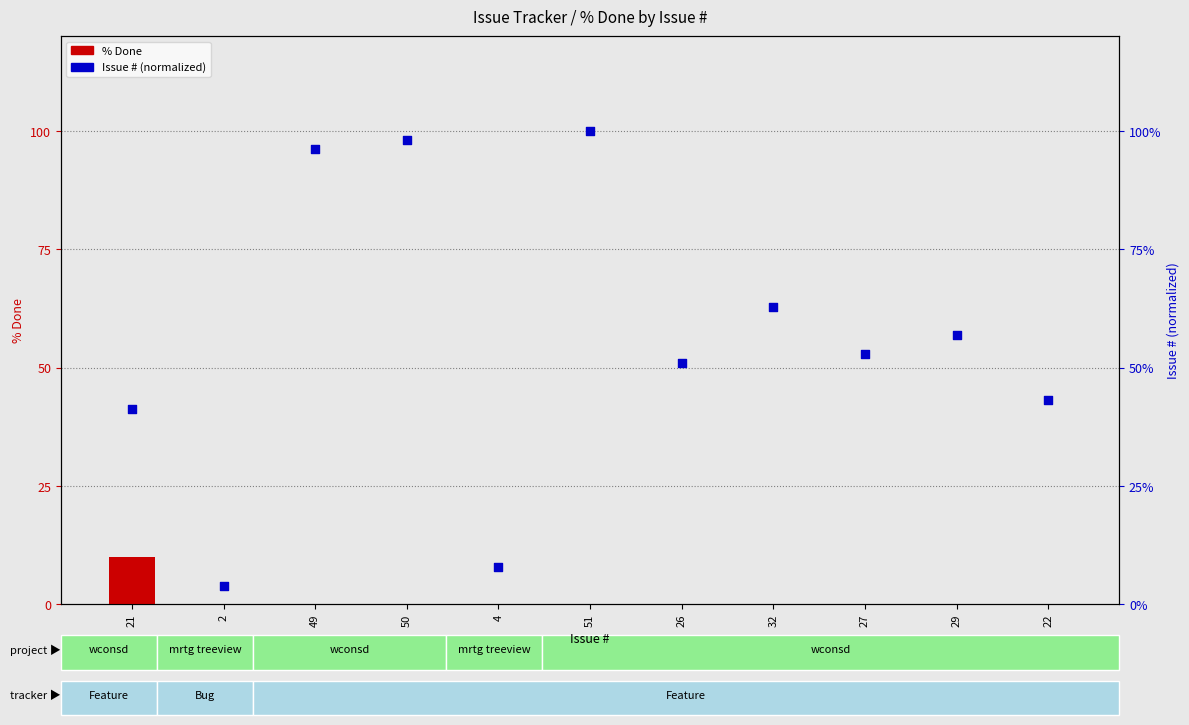

What is the total value across all series at 26?

51.0